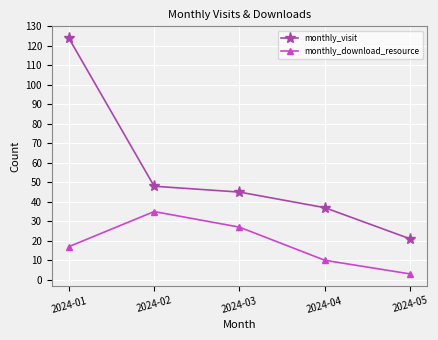

Is this an area chart (filled region under the line)?

No